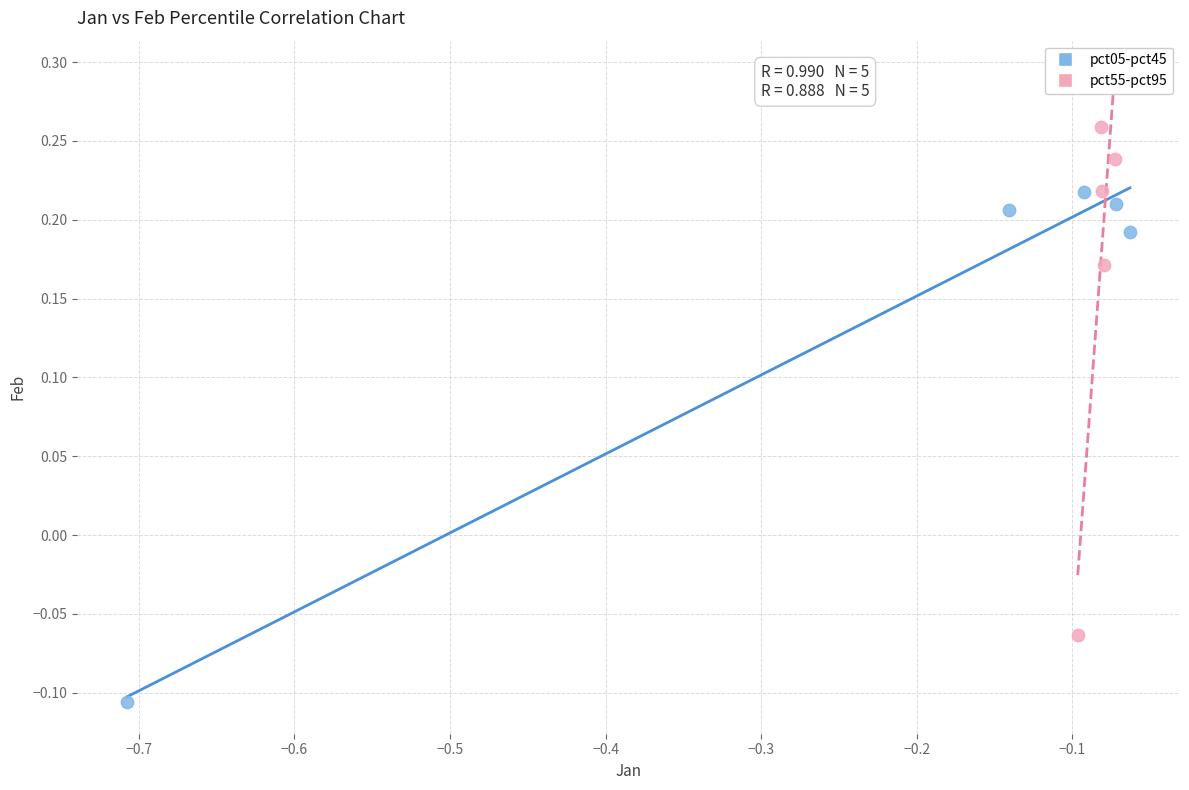

Which series reaches the minimum Y coordinate?

pct05-pct45